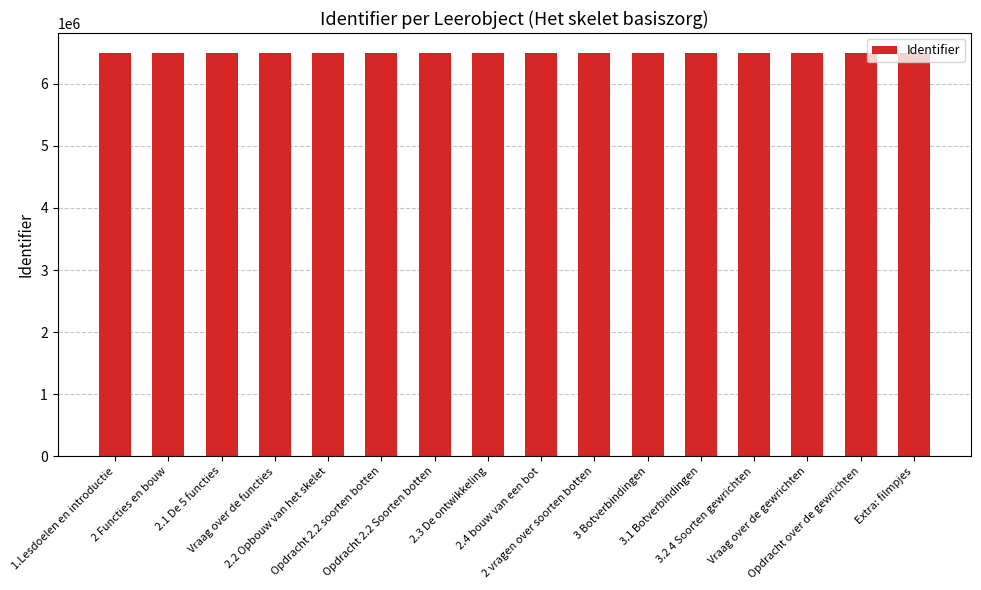

What is the average value?

6493988